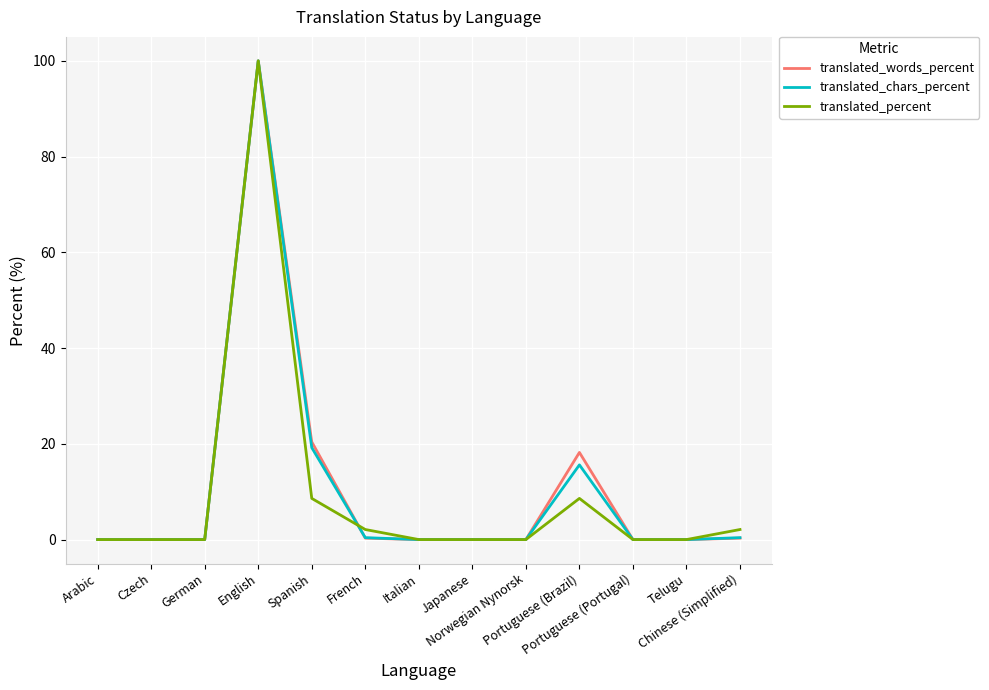

What is the greatest value displayed?

100.0